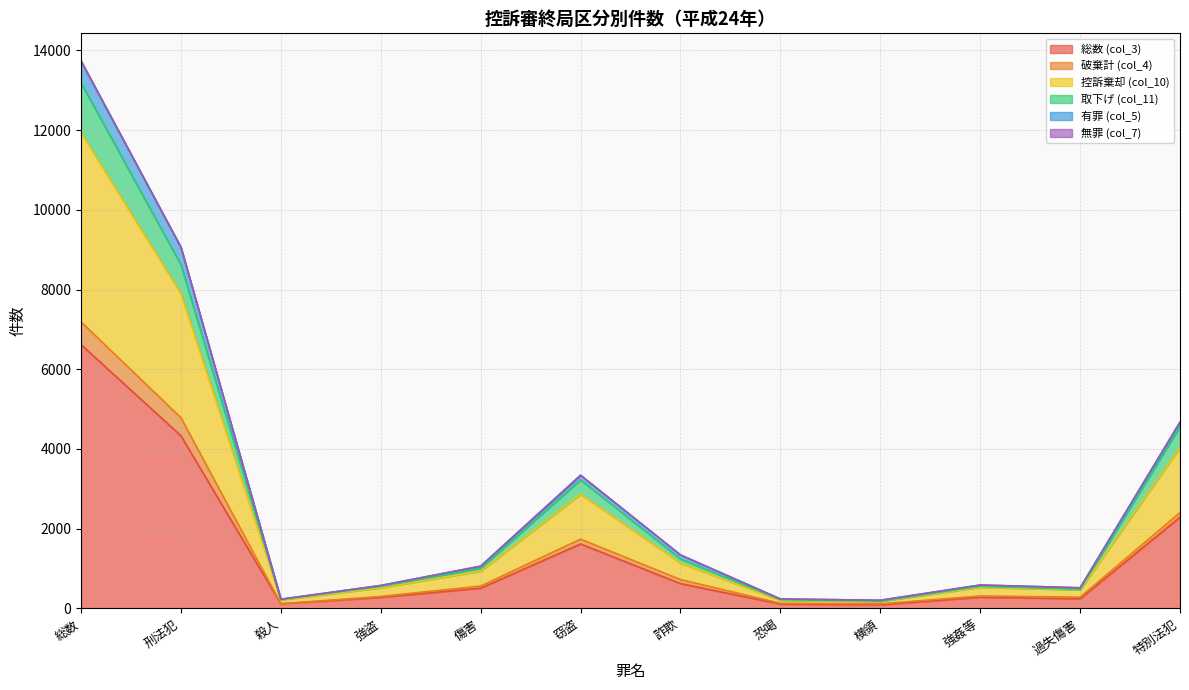

At which category is the sum across all series the highest?

総数